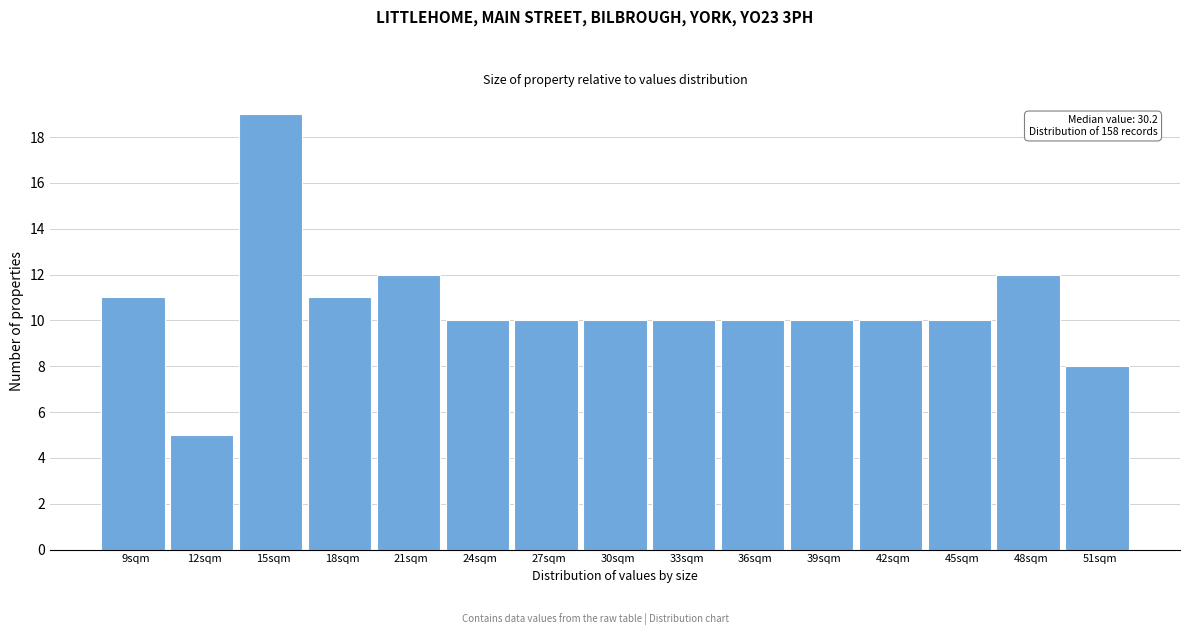

Reading left to right, list all the values displayed in this chart.

9sqm=11	12sqm=5	15sqm=19	18sqm=11	21sqm=12	24sqm=10	27sqm=10	30sqm=10	33sqm=10	36sqm=10	39sqm=10	42sqm=10	45sqm=10	48sqm=12	51sqm=8